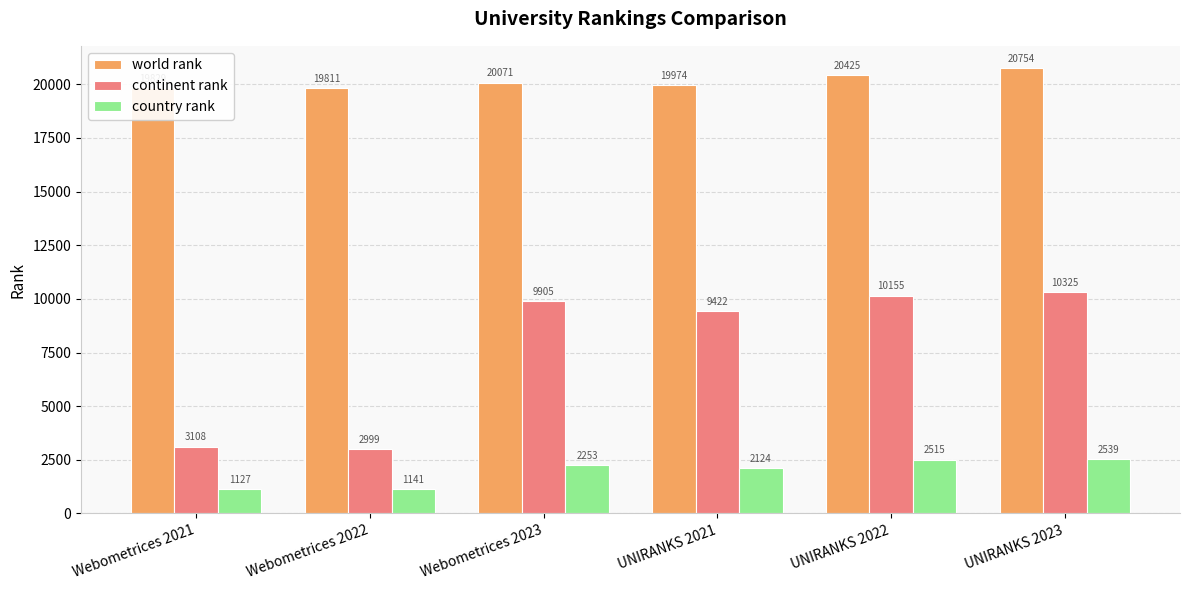

Between Webometrices 2023 and UNIRANKS 2021, which series saw the biggest shift?

continent rank